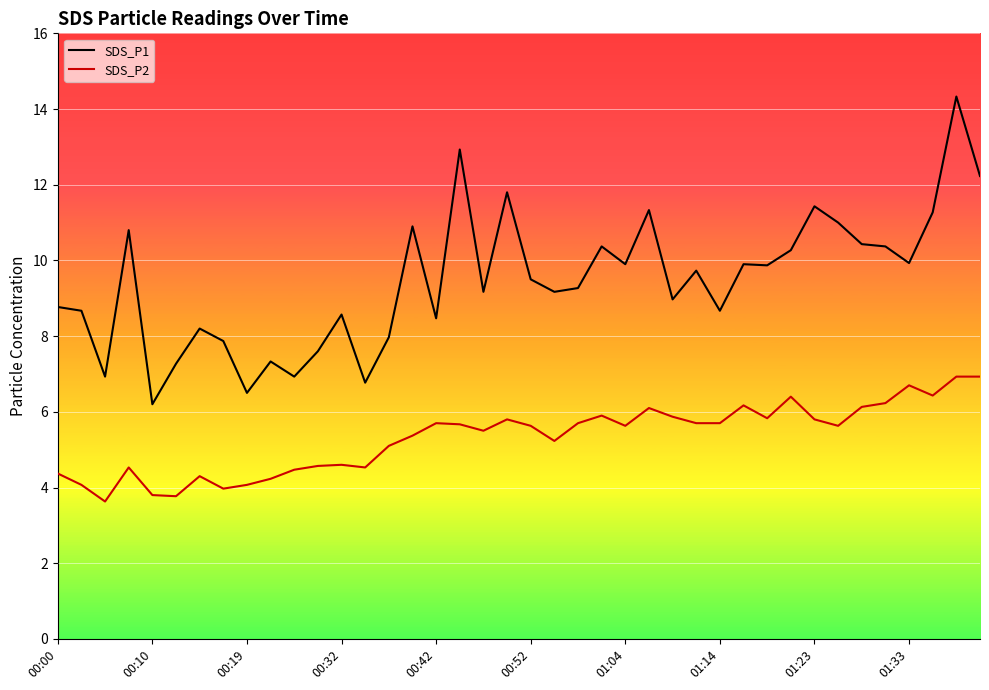

Which series has the largest range (max minus min)?

SDS_P1